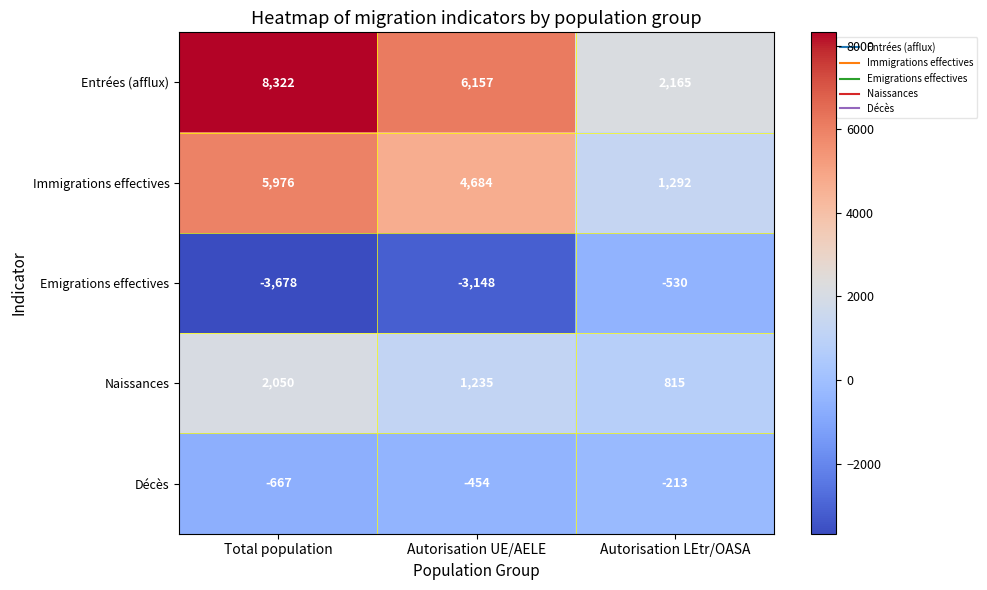

Is it true that Entrées (afflux) equals 2165 at Autorisation LEtr/OASA?

True